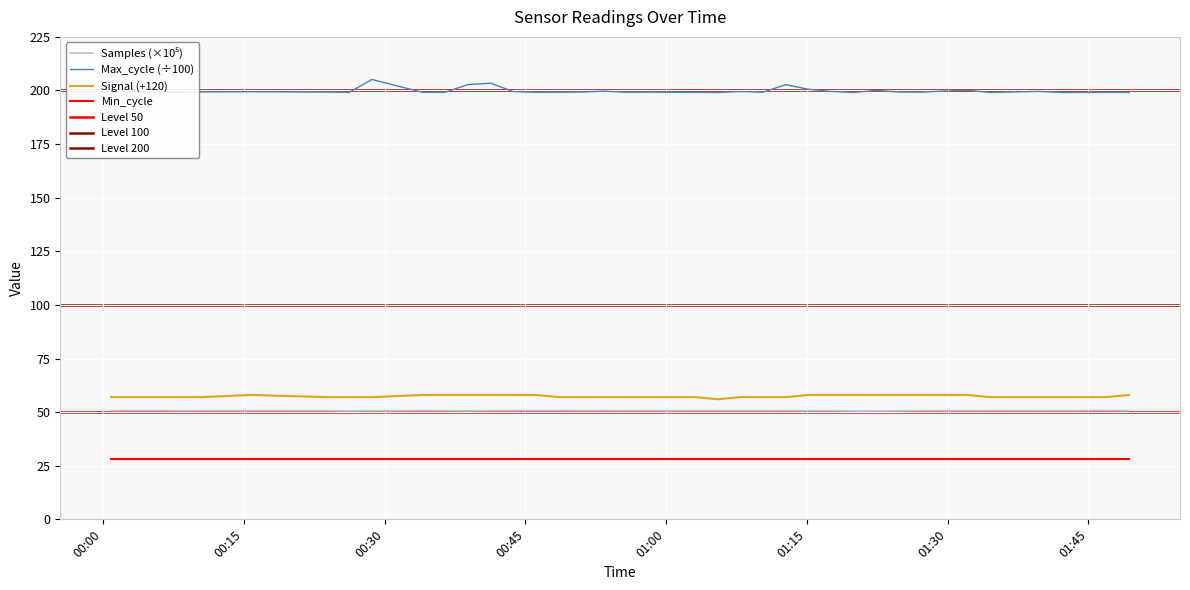

What is the total value across all series at 2022/11/17 01:10:20?

306.9